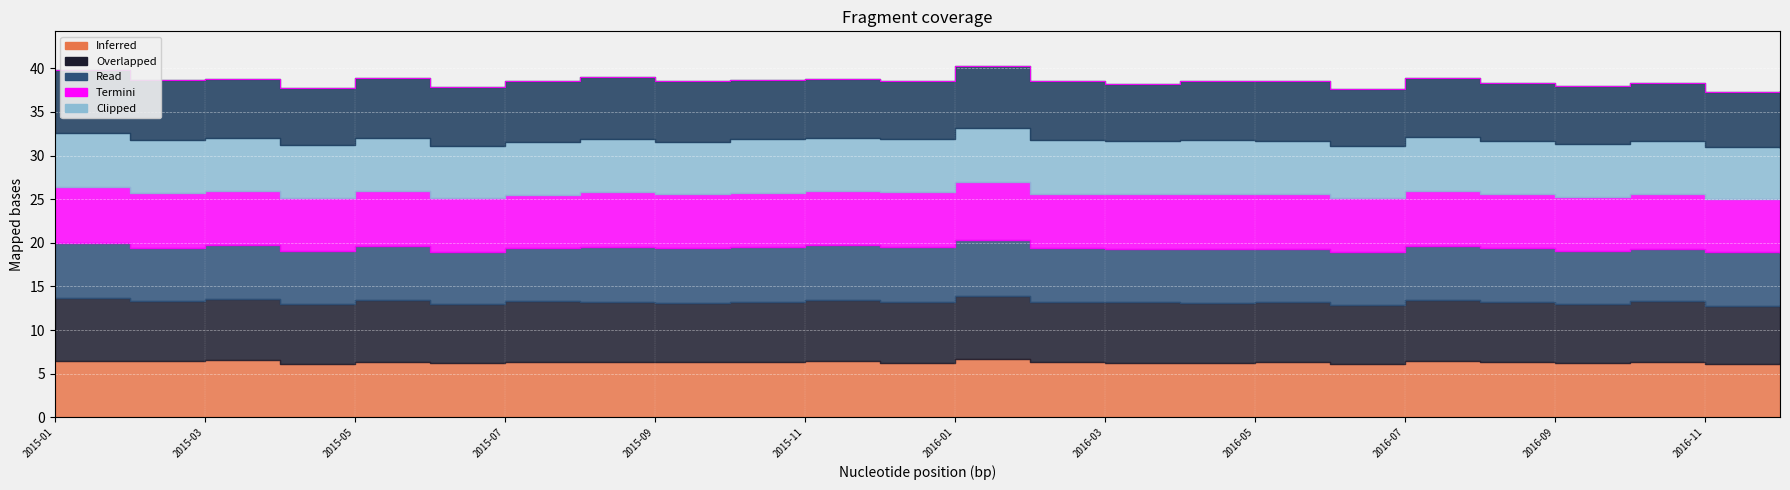

How many interior local peaks (higher than both neighbors) does the data have?

8